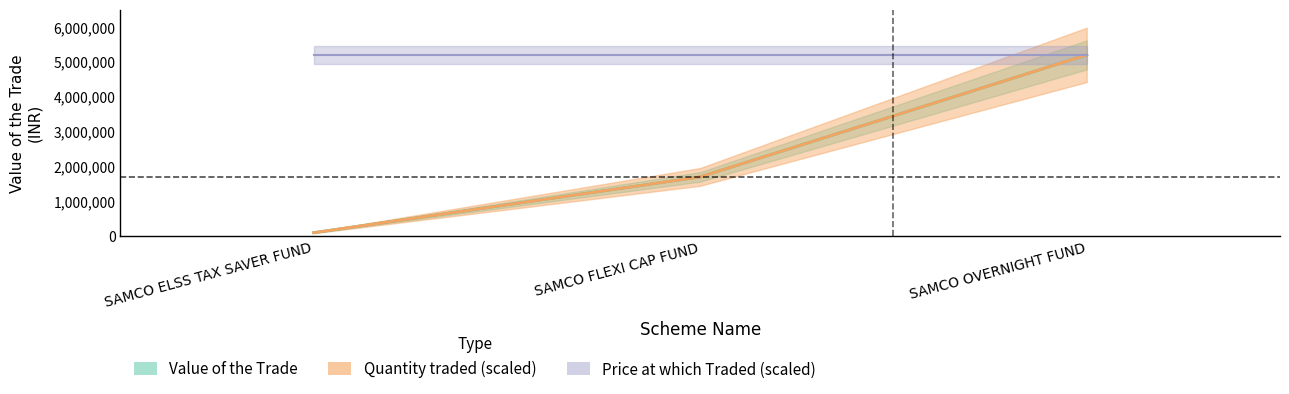

What is the label of the 3rd point from the right?

SAMCO ELSS TAX SAVER FUND